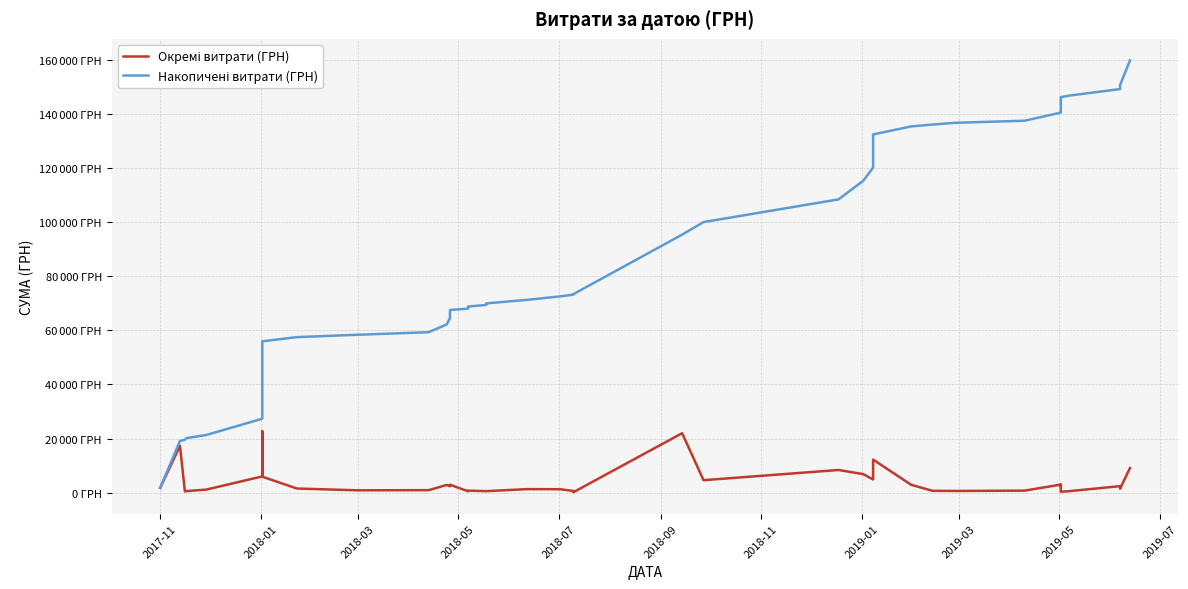

What is the highest value of the Окремі витрати (ГРН) series?

22688.3